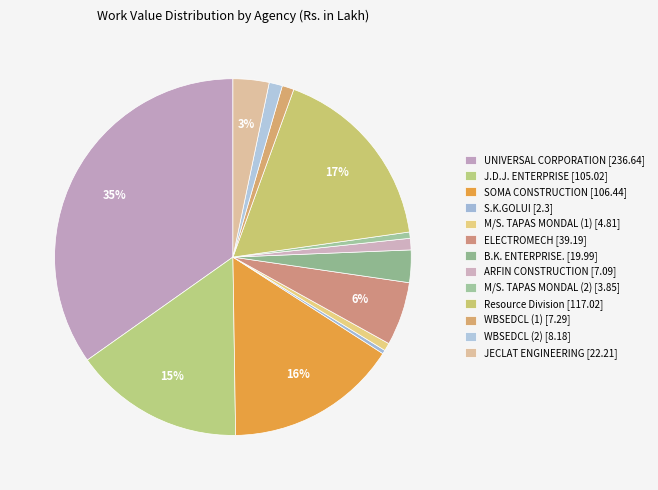

How many segments does this pie chart have?

13